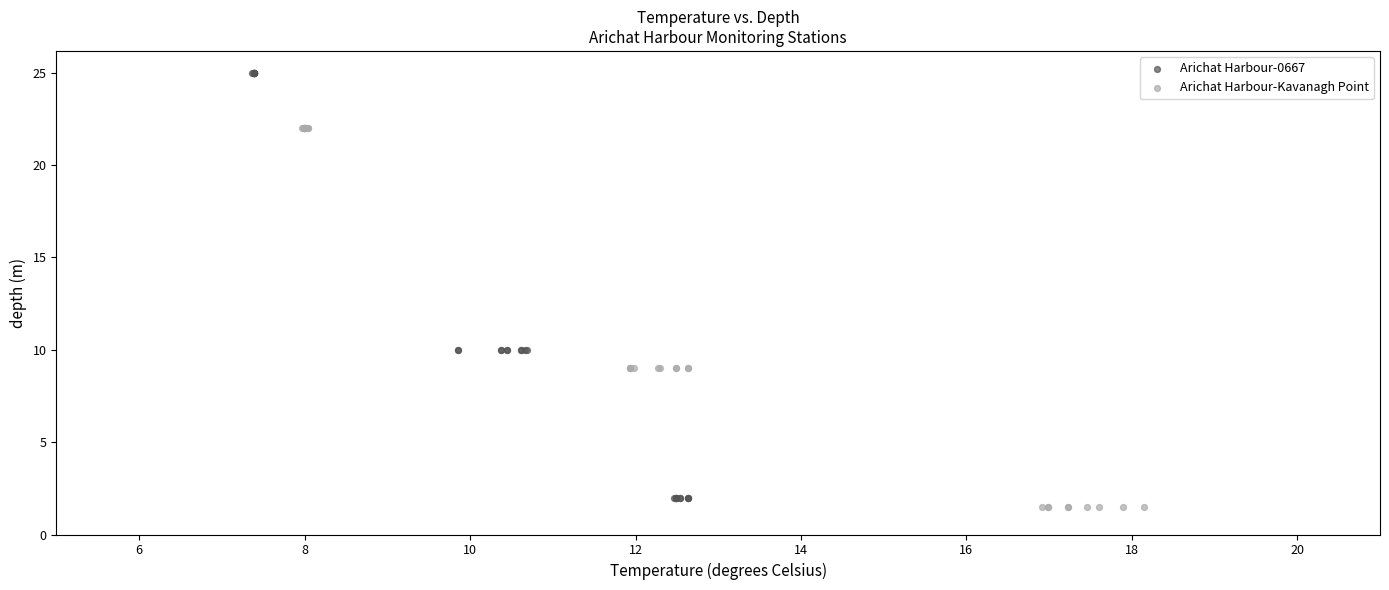

Which series has the largest Y range (max minus min)?

Arichat Harbour-0667